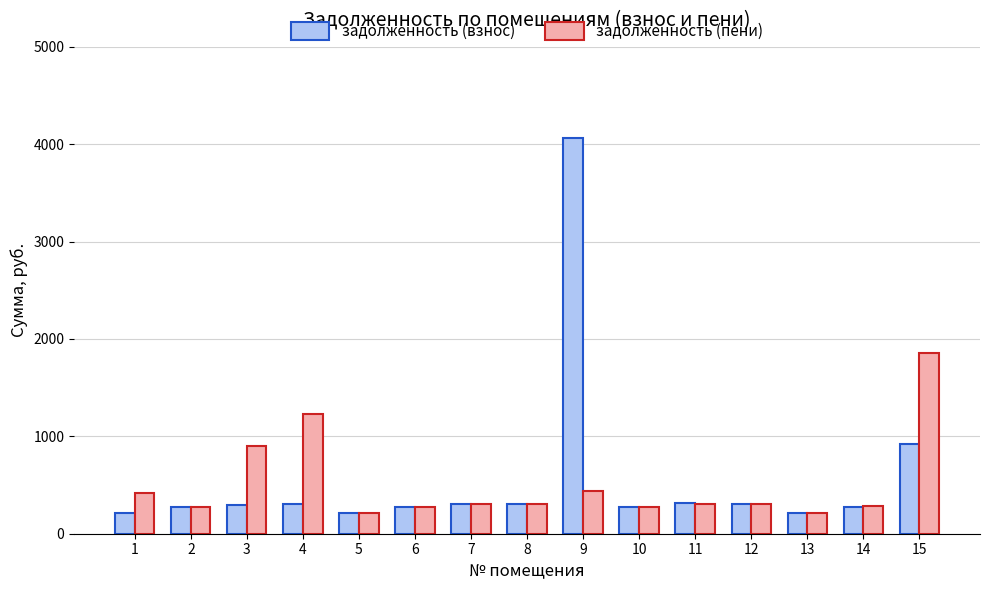

What is the total value across all series at 4?

1530.2